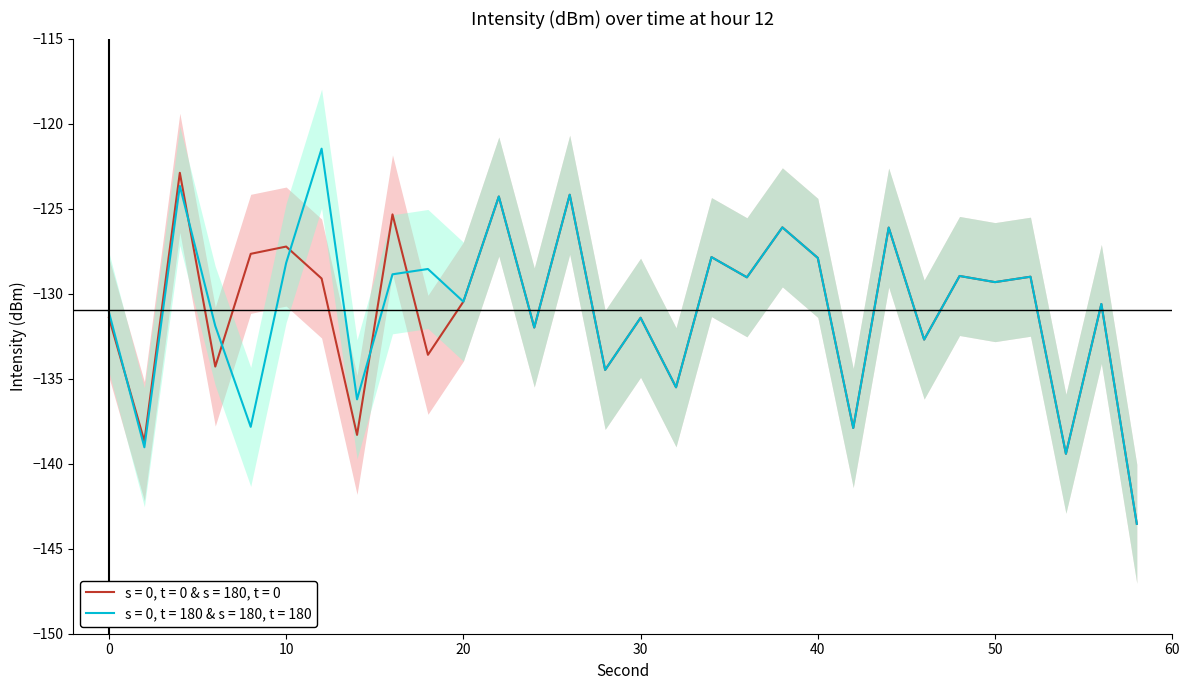

Which series has the largest total across all categories?

mean_intensity_2